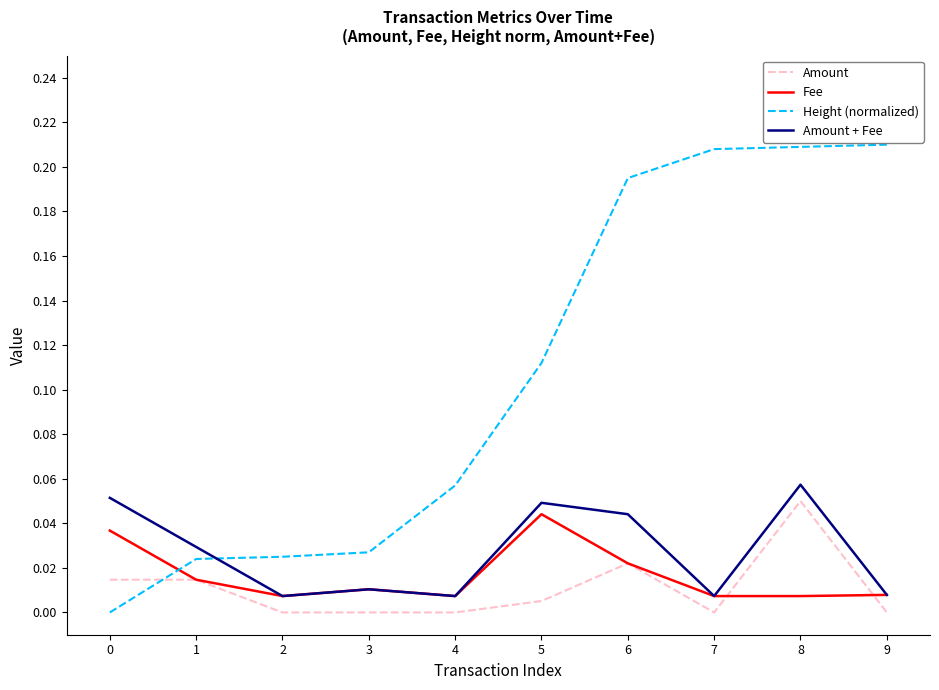

How many values in Height (normalized) are above zero?

9